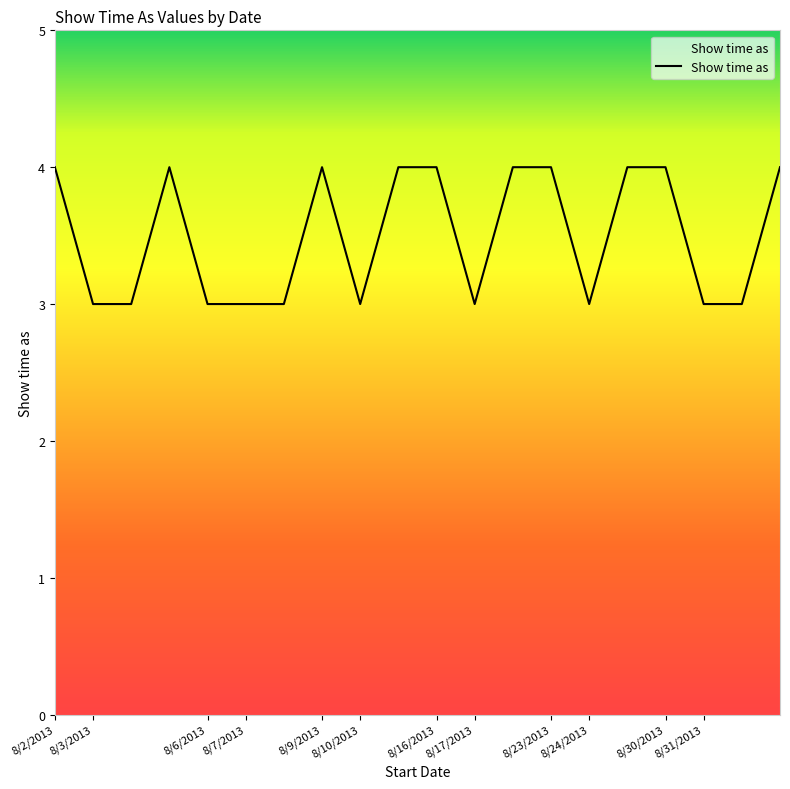

How many lines are shown in the chart?

1